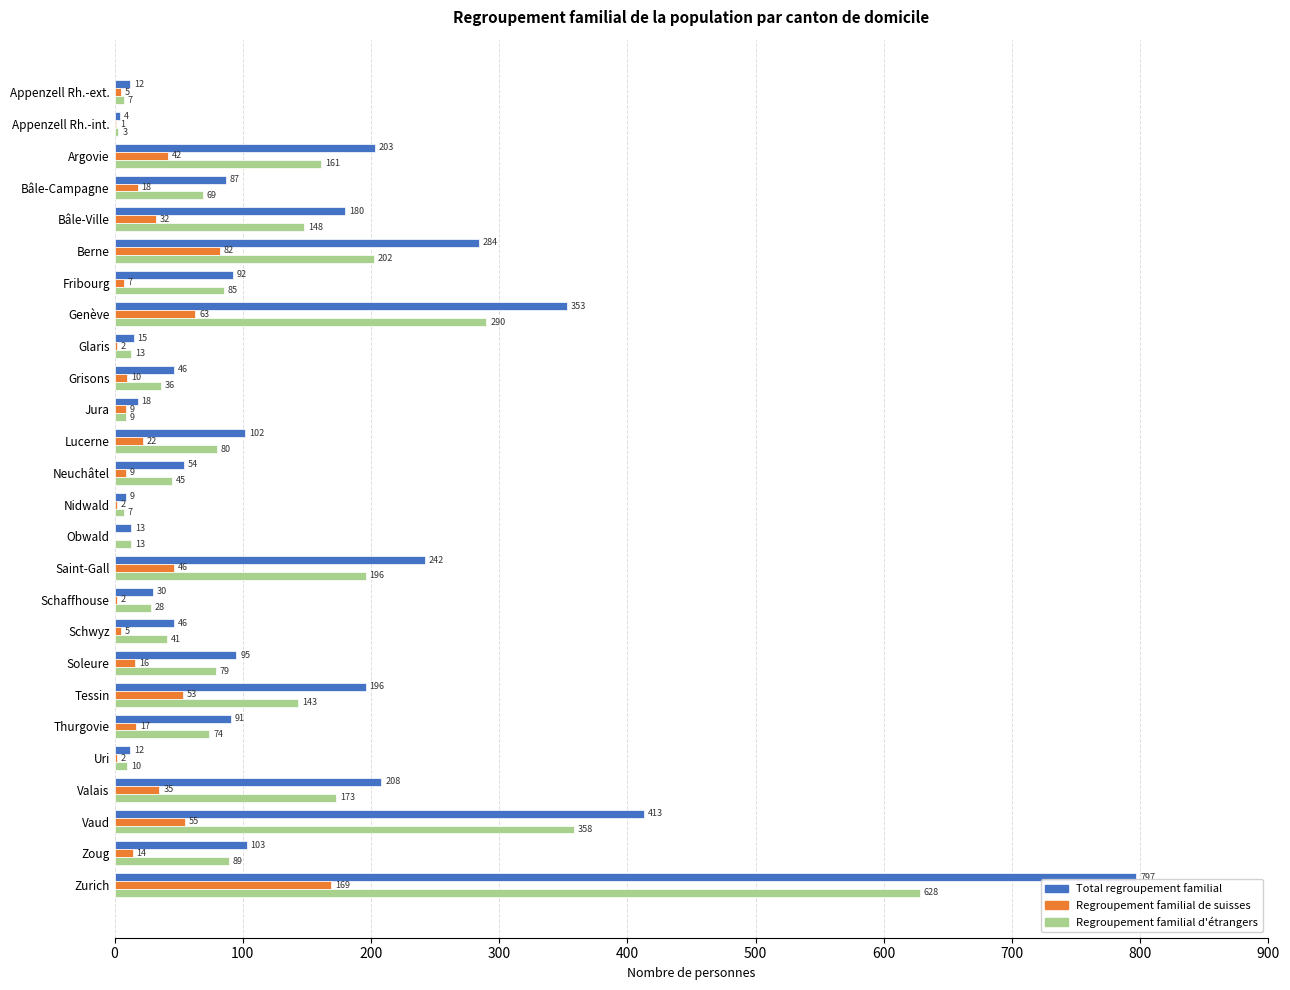

What is the total value across all series at Lucerne?

204